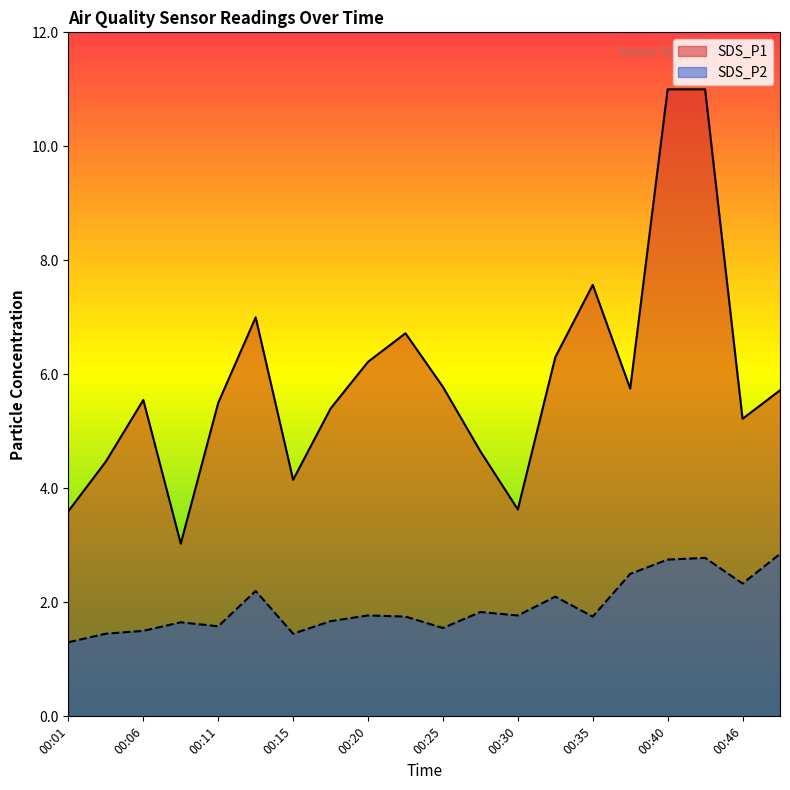

Reading left to right, list all the values displayed in this chart.

SDS_P1: 3.6	4.5	5.5	3.0	5.5	7.0	4.2	5.4	6.2	6.7	5.8	4.7	3.6	6.3	7.6	5.8	11.0	11.0	5.2	5.7
SDS_P2: 1.3	1.4	1.5	1.6	1.6	2.2	1.4	1.7	1.8	1.8	1.6	1.8	1.8	2.1	1.8	2.5	2.8	2.8	2.3	2.9